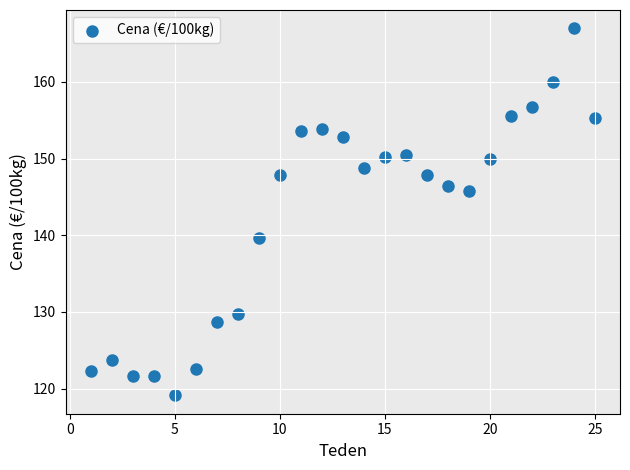

What is the range of Y values (max minus min)?

47.9